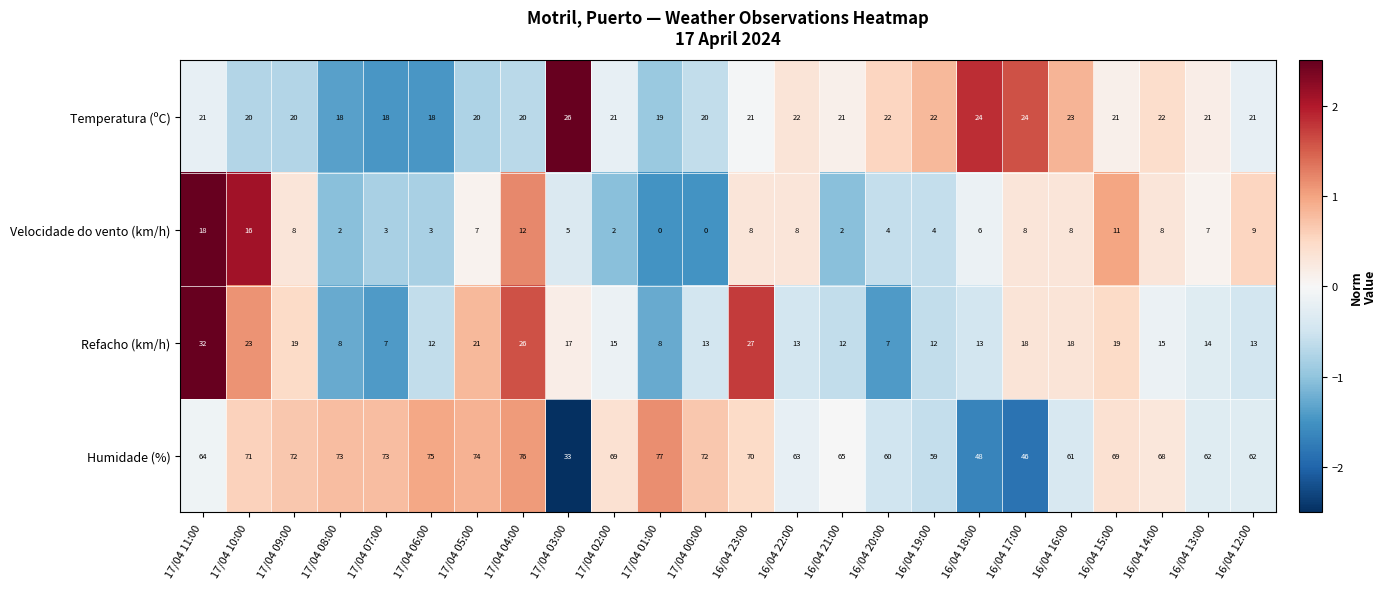

Between 17/04 06:00 and 16/04 23:00, which series saw the biggest shift?

Refacho (km/h)